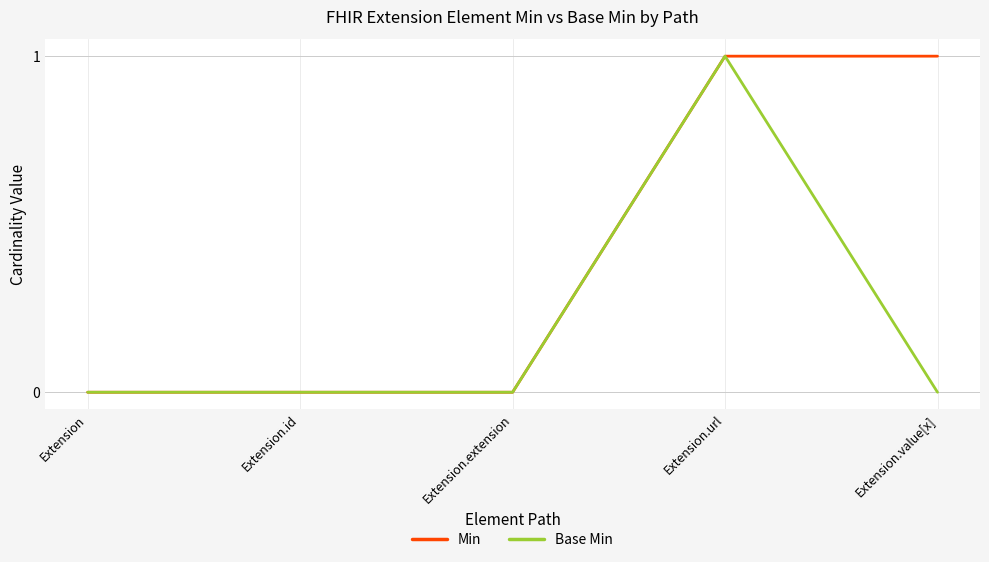

Rank the series by their average value, from lowest to highest.

Base Min, Min